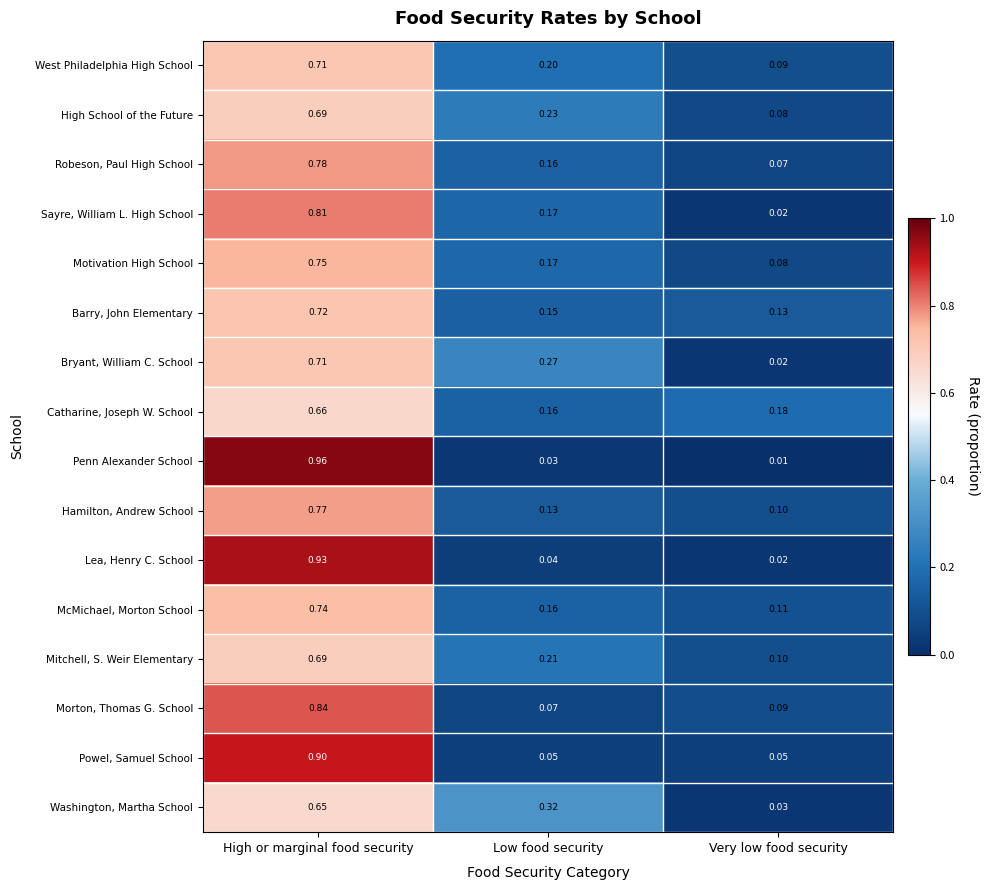

Which series has the widest spread of values?

Penn Alexander School